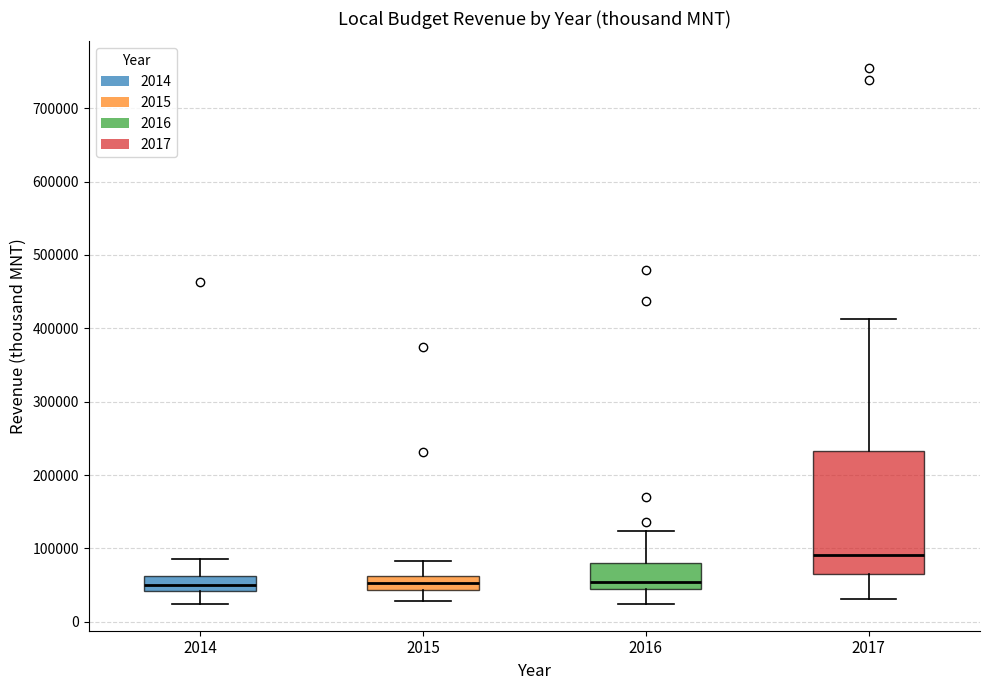

Where does the lower whisker of the box at x = 2015 end on the y-axis? The values are not printed on the chart, so give them approximately, as read against the axis.

30000